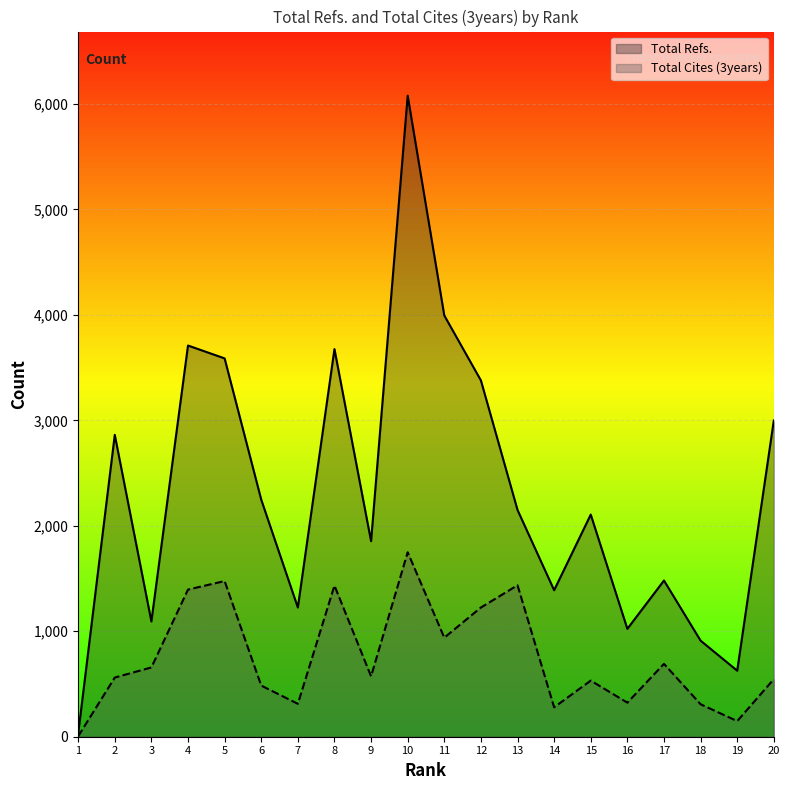

Where is the first local maximum for Total Cites (3years)?

5